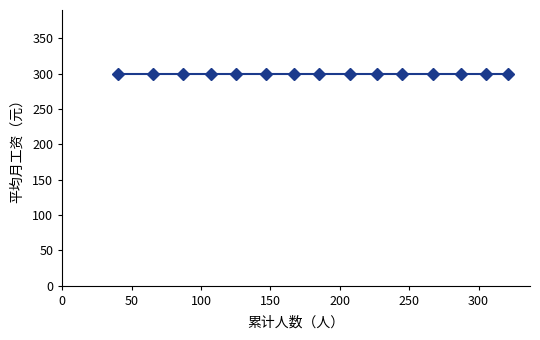

How many lines are shown in the chart?

1